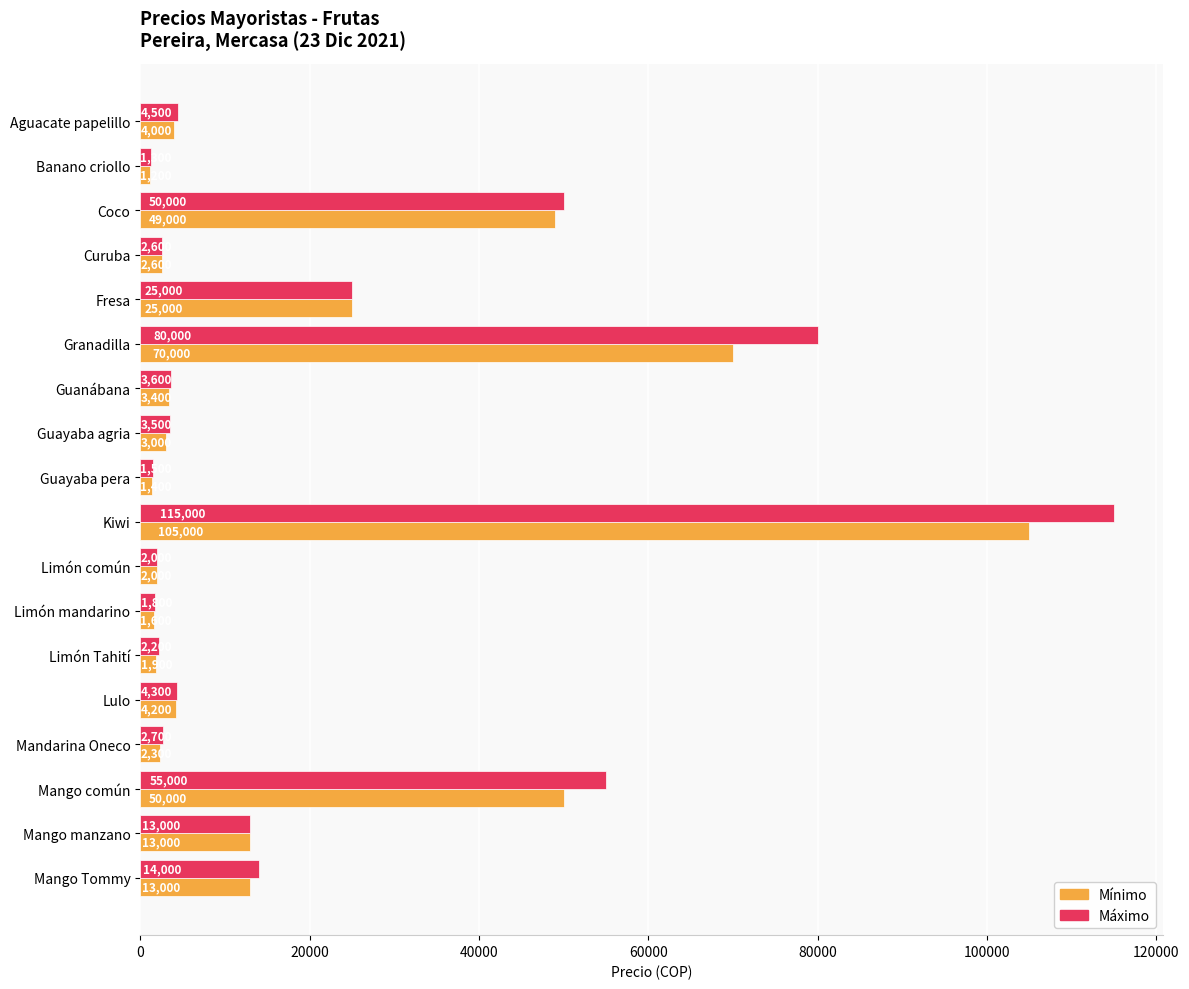

Where is Mínimo nearest to the value 53100?

Mango común